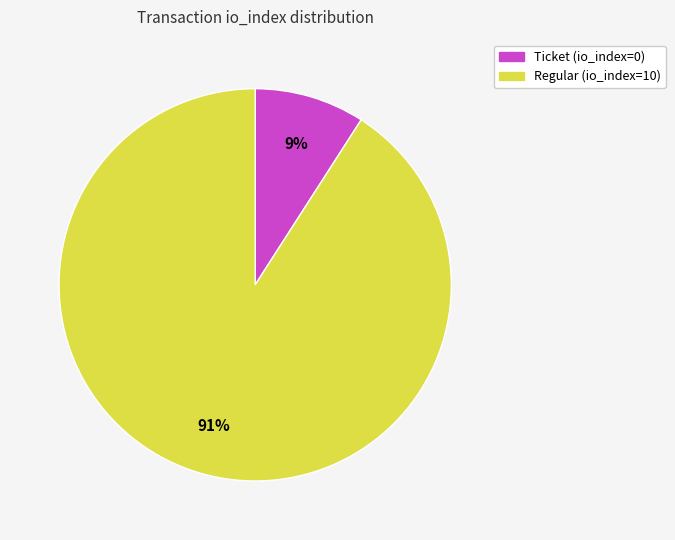

Is there any slice that represents more than half of the pie?

Yes